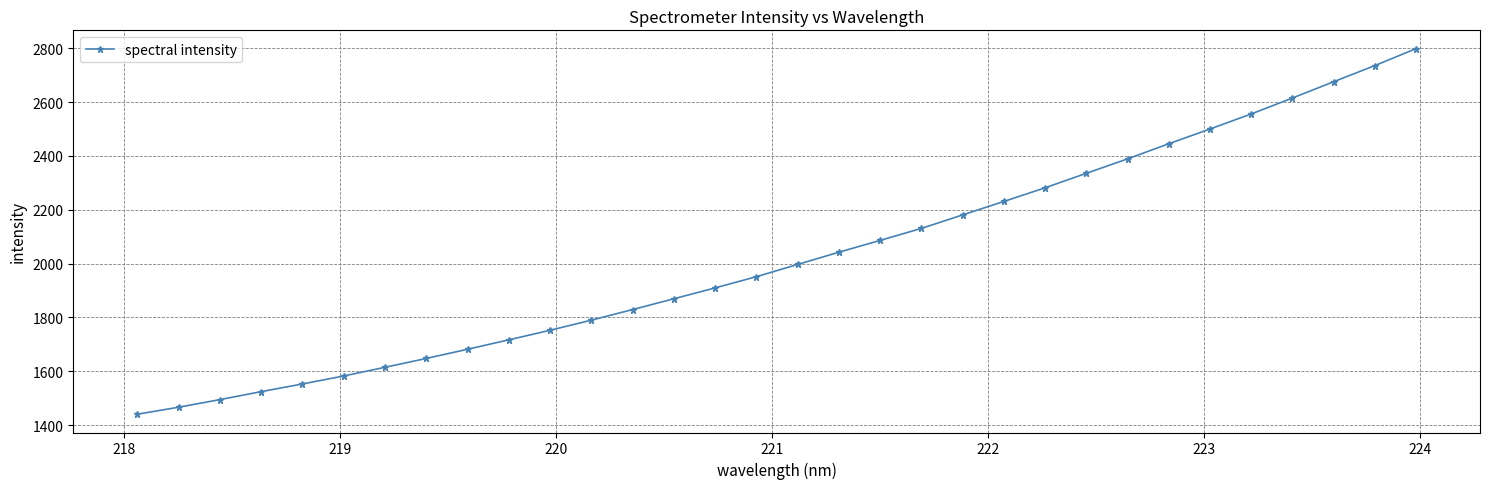

How many lines are shown in the chart?

1